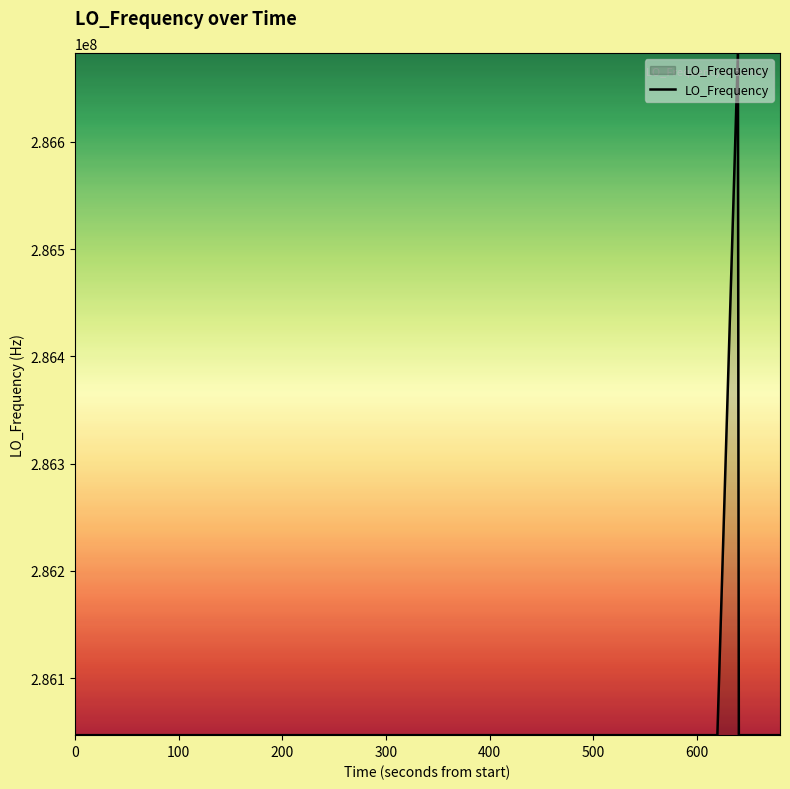

What is the sum of all values?

11442515824.8